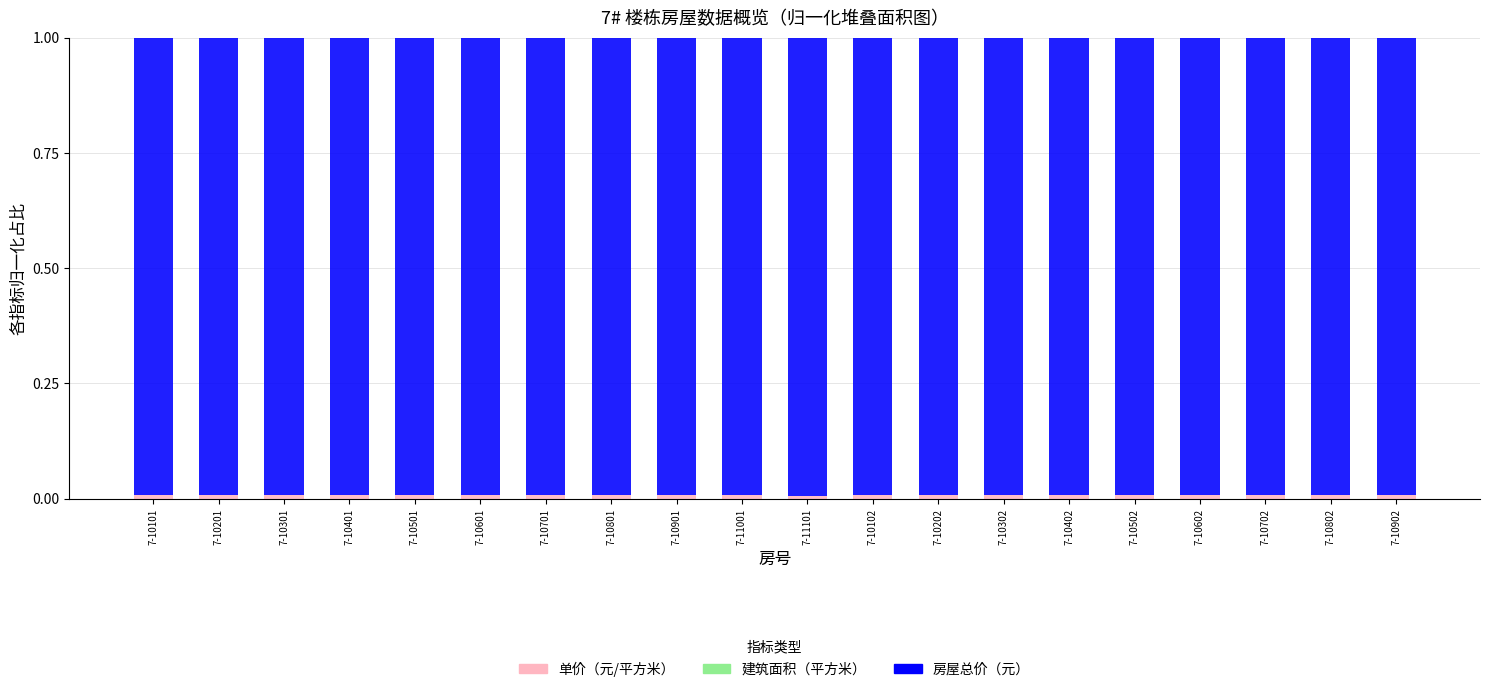

How many distinct data groups are displayed?

3